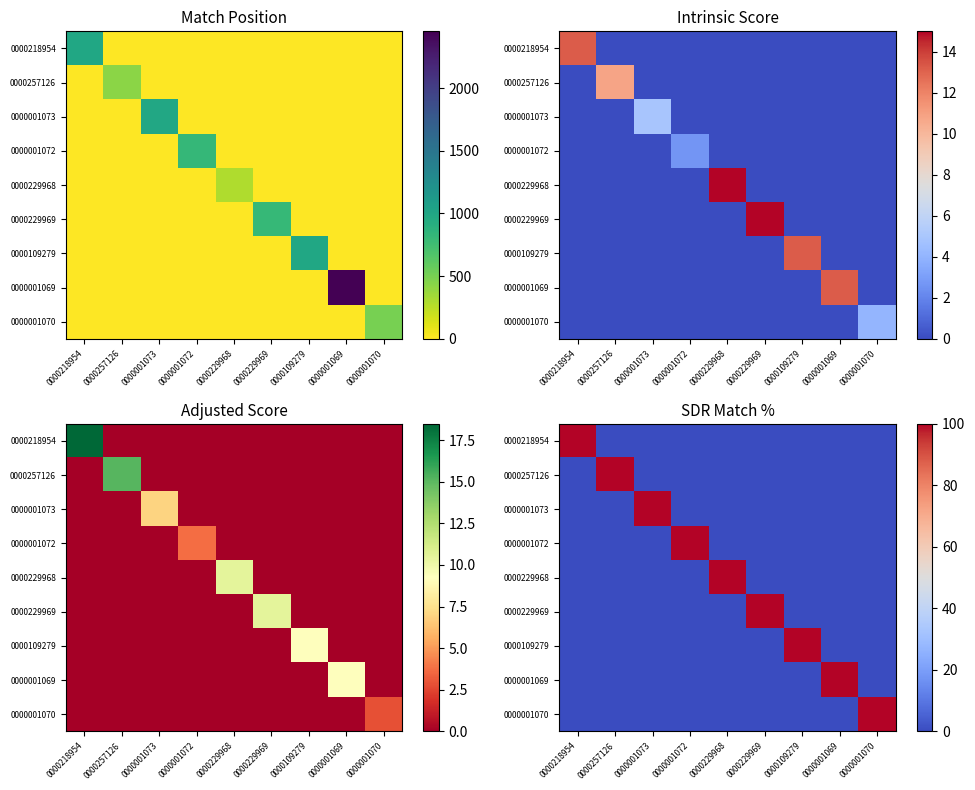

True or false: 0000257126 has a value of 50 at 0000001072.

False